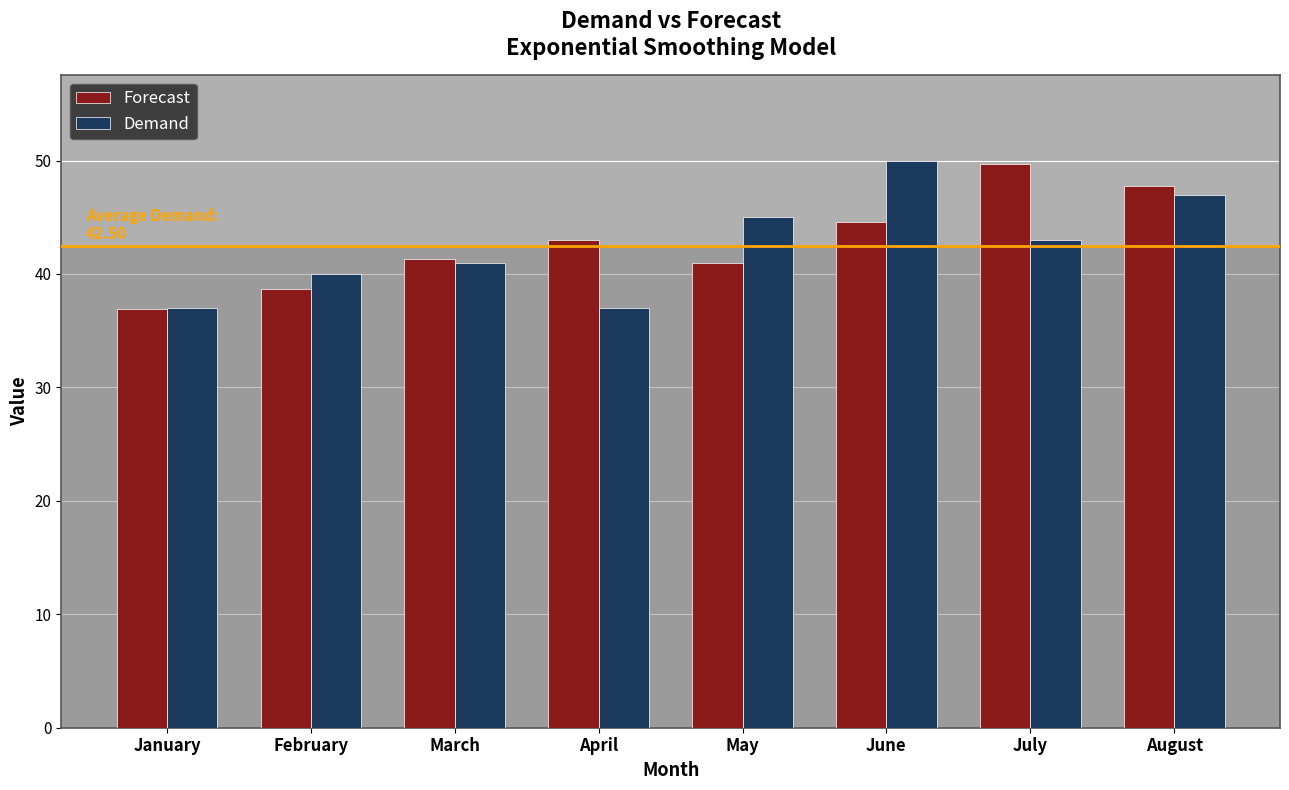

How many groups of bars are there?

8